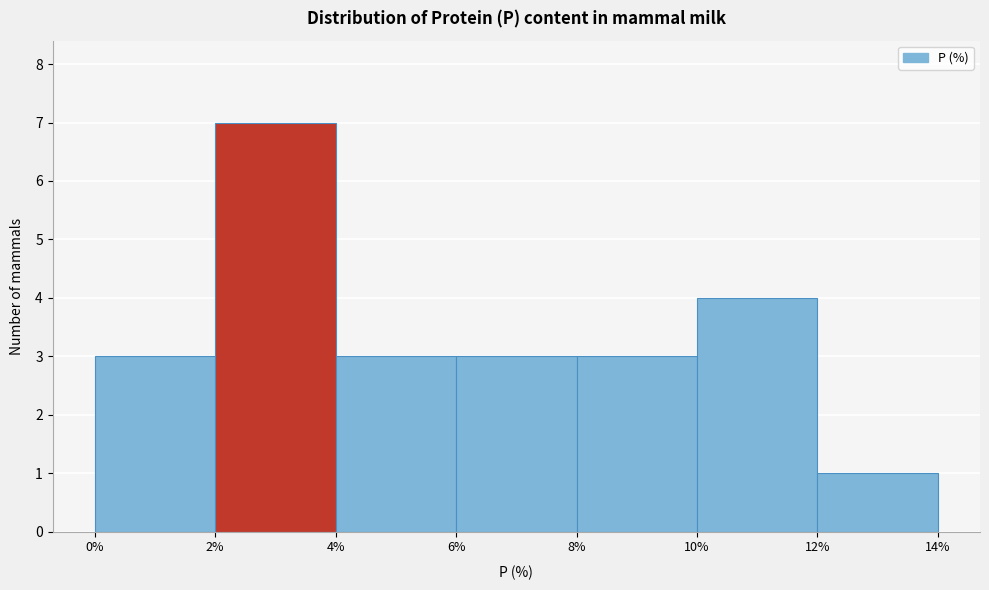

What is the height of the bar covering 6% to 8% on the x-axis? The values are not printed on the chart, so give them approximately, as read against the axis.

3